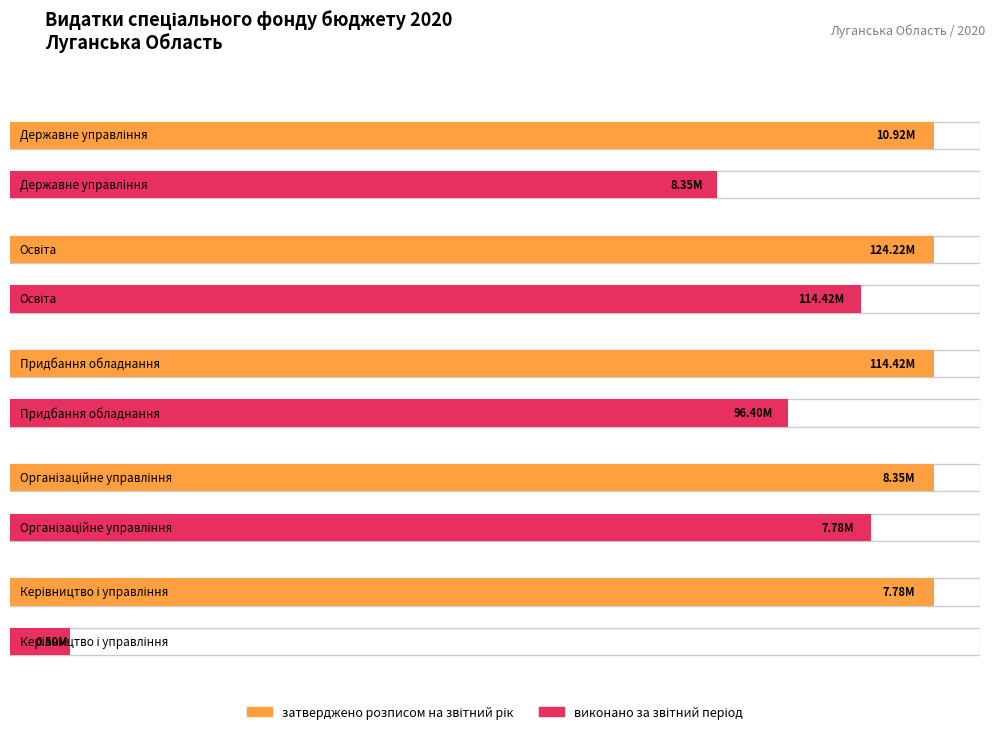

Which category has the lowest value in the затверджено розписом на звітний рік series?

Керівництво і управління